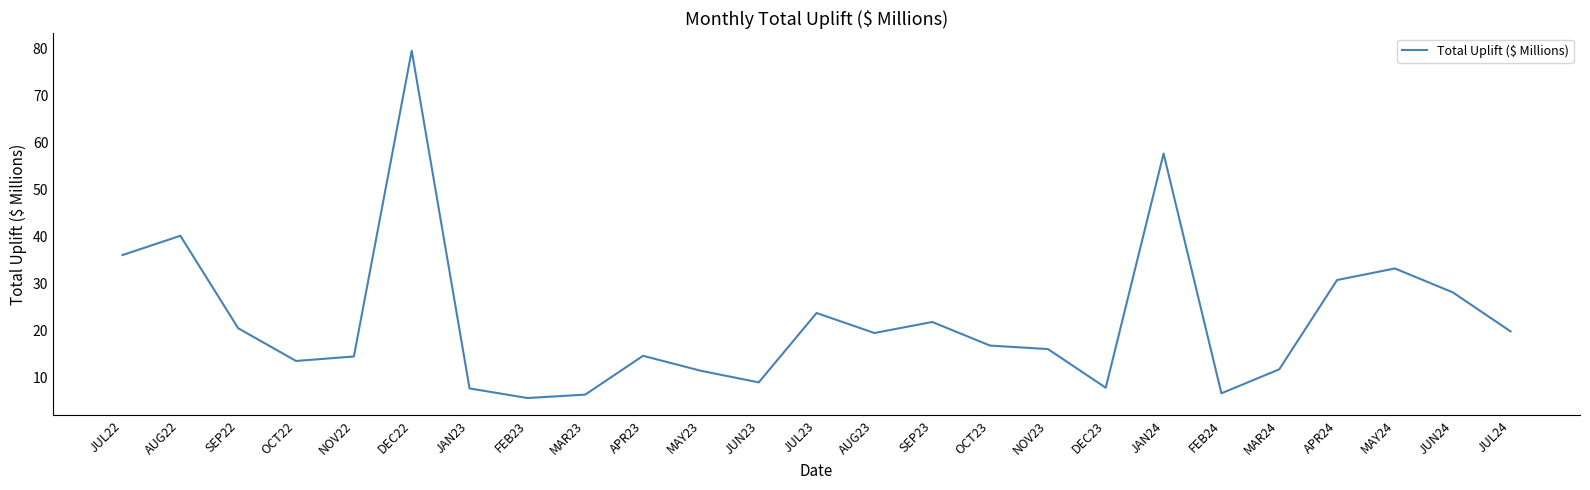

Which category has the highest value across all series?

DEC22